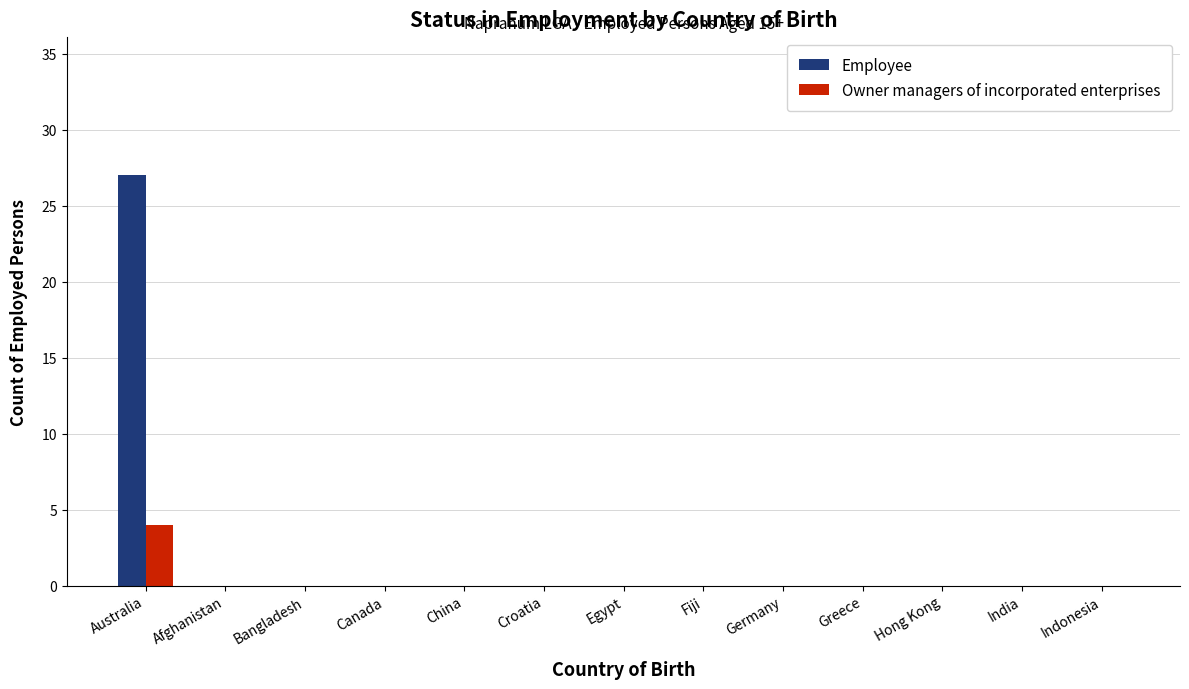

Is it true that Owner managers of incorporated enterprises equals 2 at Afghanistan?

False